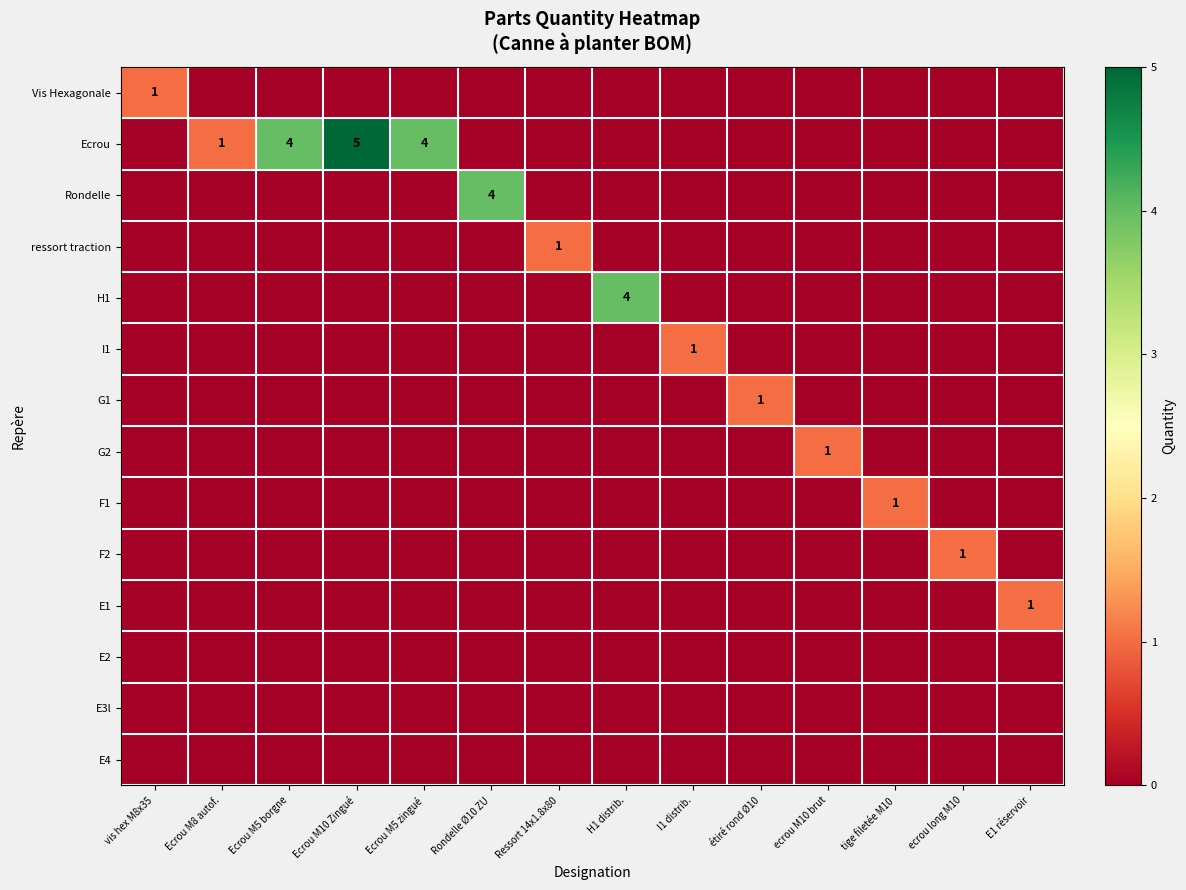

The value of Ecrou at Ecrou M5 borgne is 1. True or false?

False